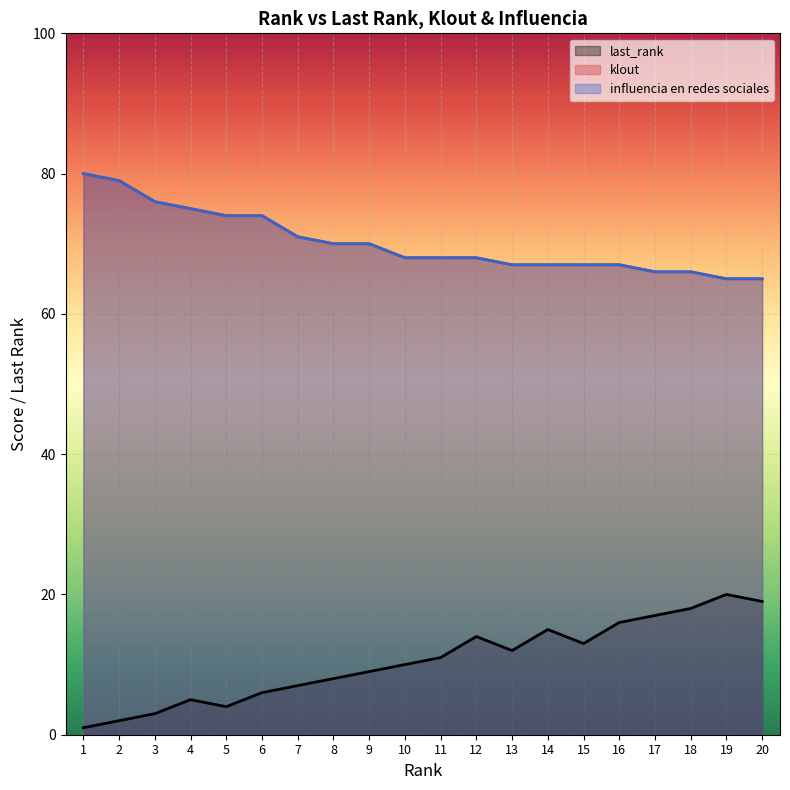

What is the spread (max minus min) of values at 5?

70